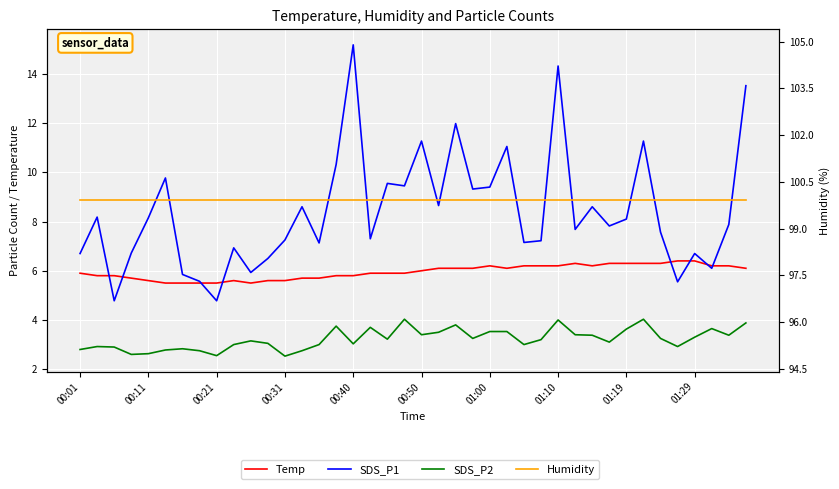

What is the difference between the Temp values at 12 and 38?

0.6